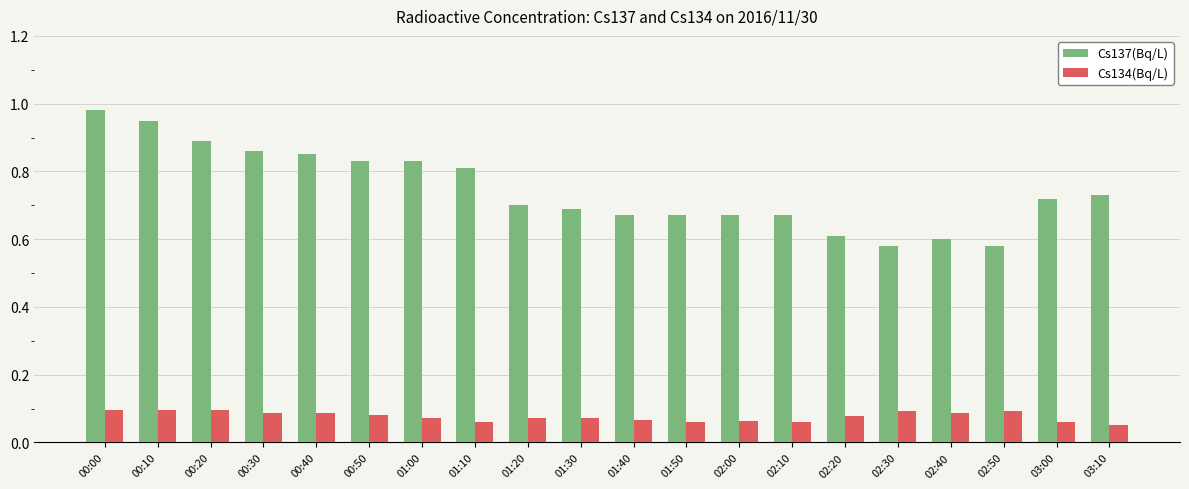

What is the sum of all Cs137(Bq/L) values?

14.9